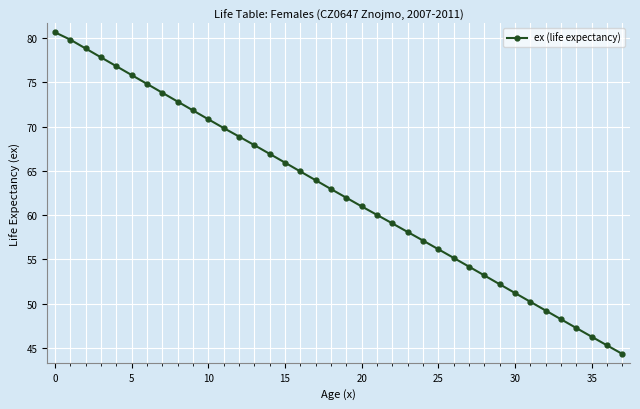

What is the difference between the maximum and minimum values?

36.4